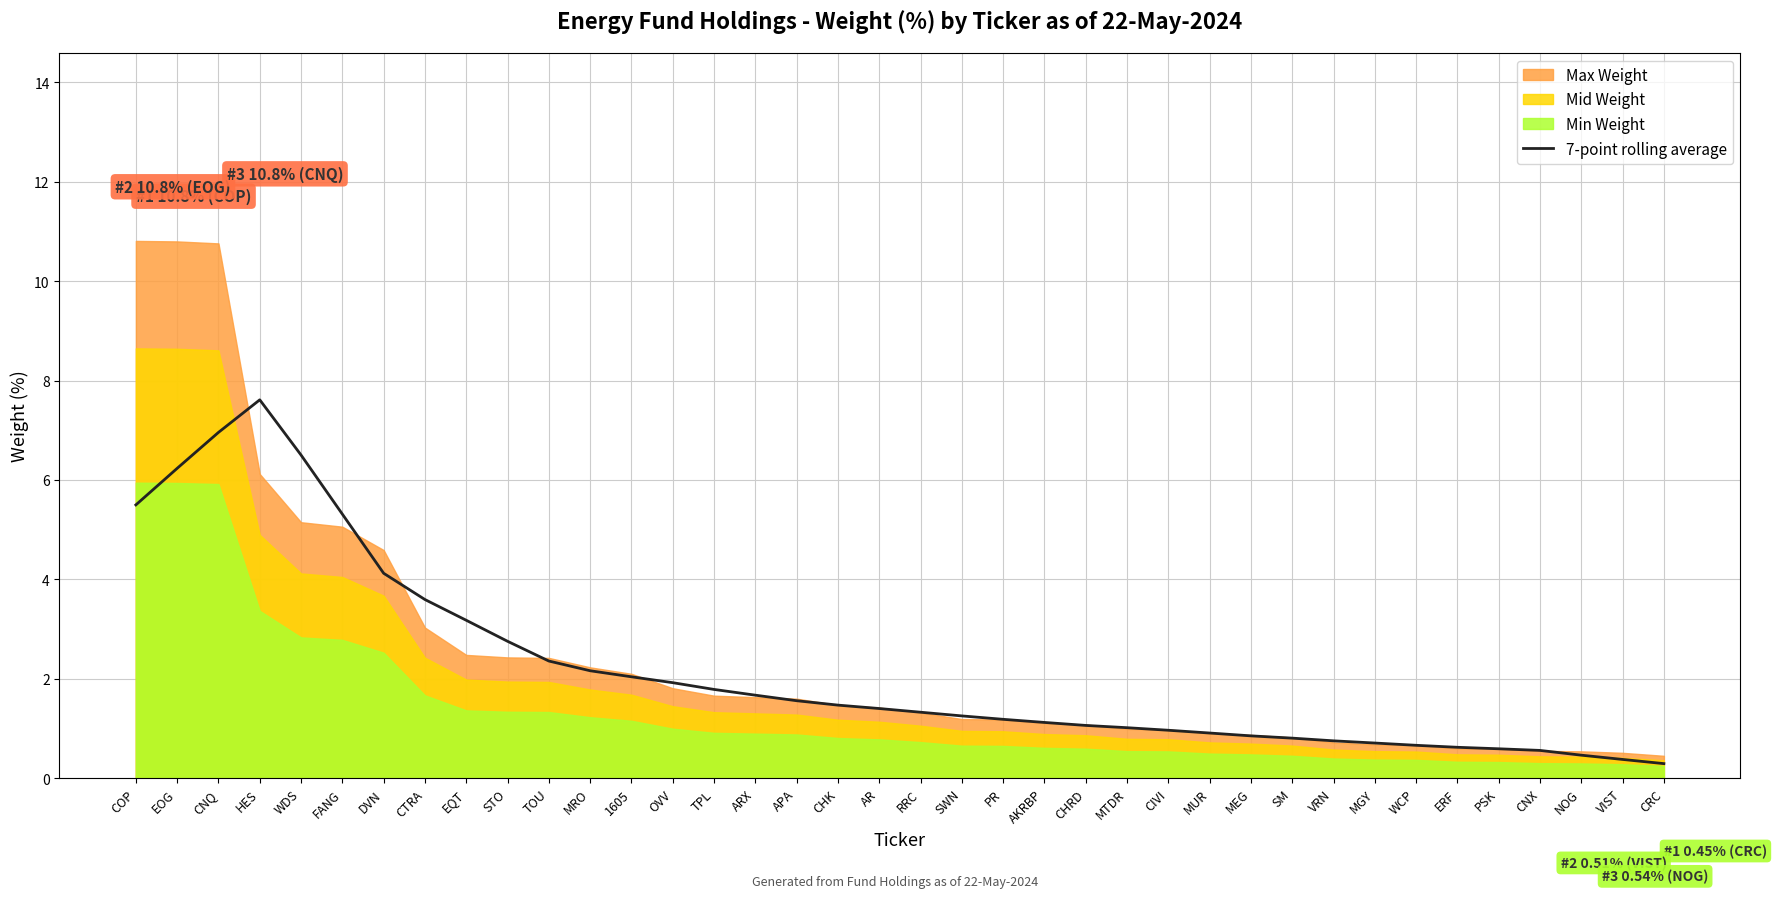

Which label corresponds to the smallest value in the chart?

CRC